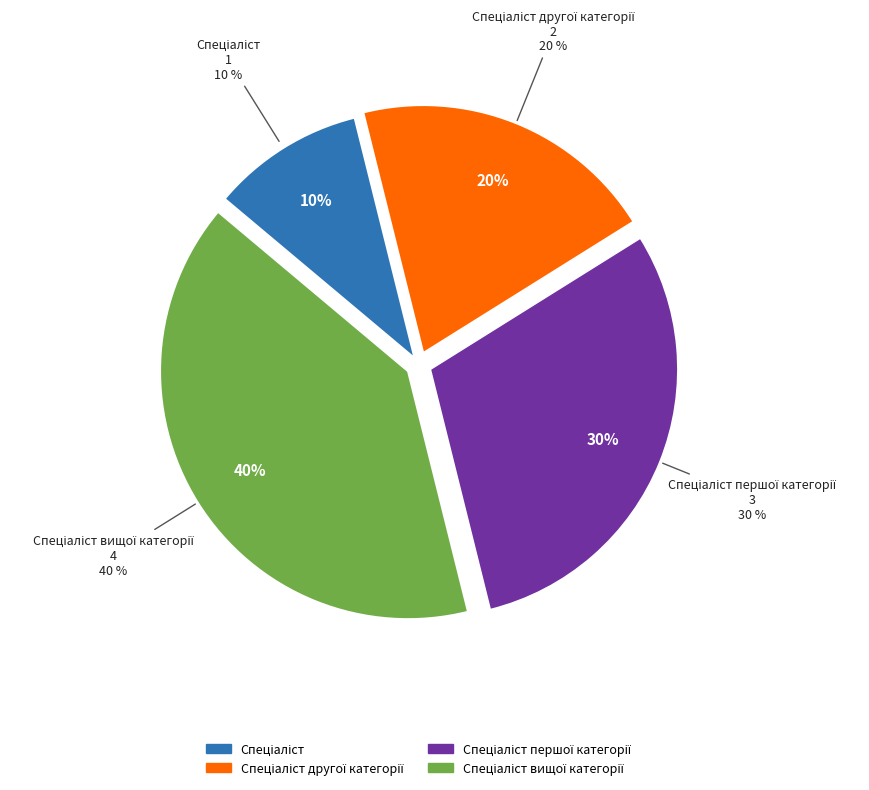

Combined, what portion of the pie is Спеціаліст першої категорії and Спеціаліст другої категорії?

50.0%